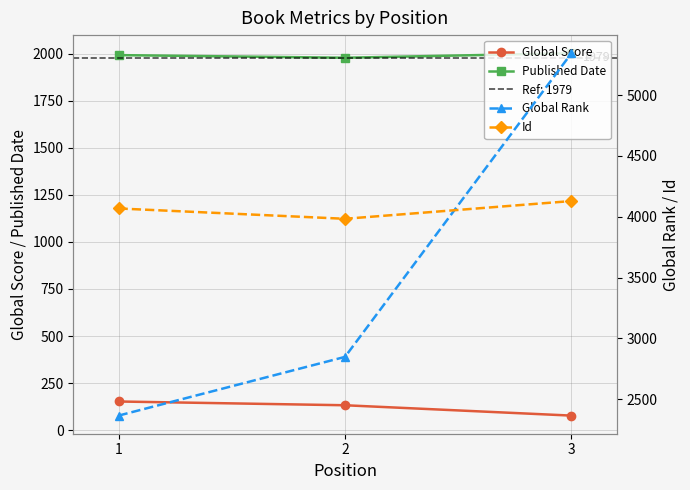

Reading right to left, extract all data points from this chart.

Global Score: 77	132	152
Published Date: 2003	1979	1993
Global Rank: 5345	2847	2364
Id: 4129	3983	4068